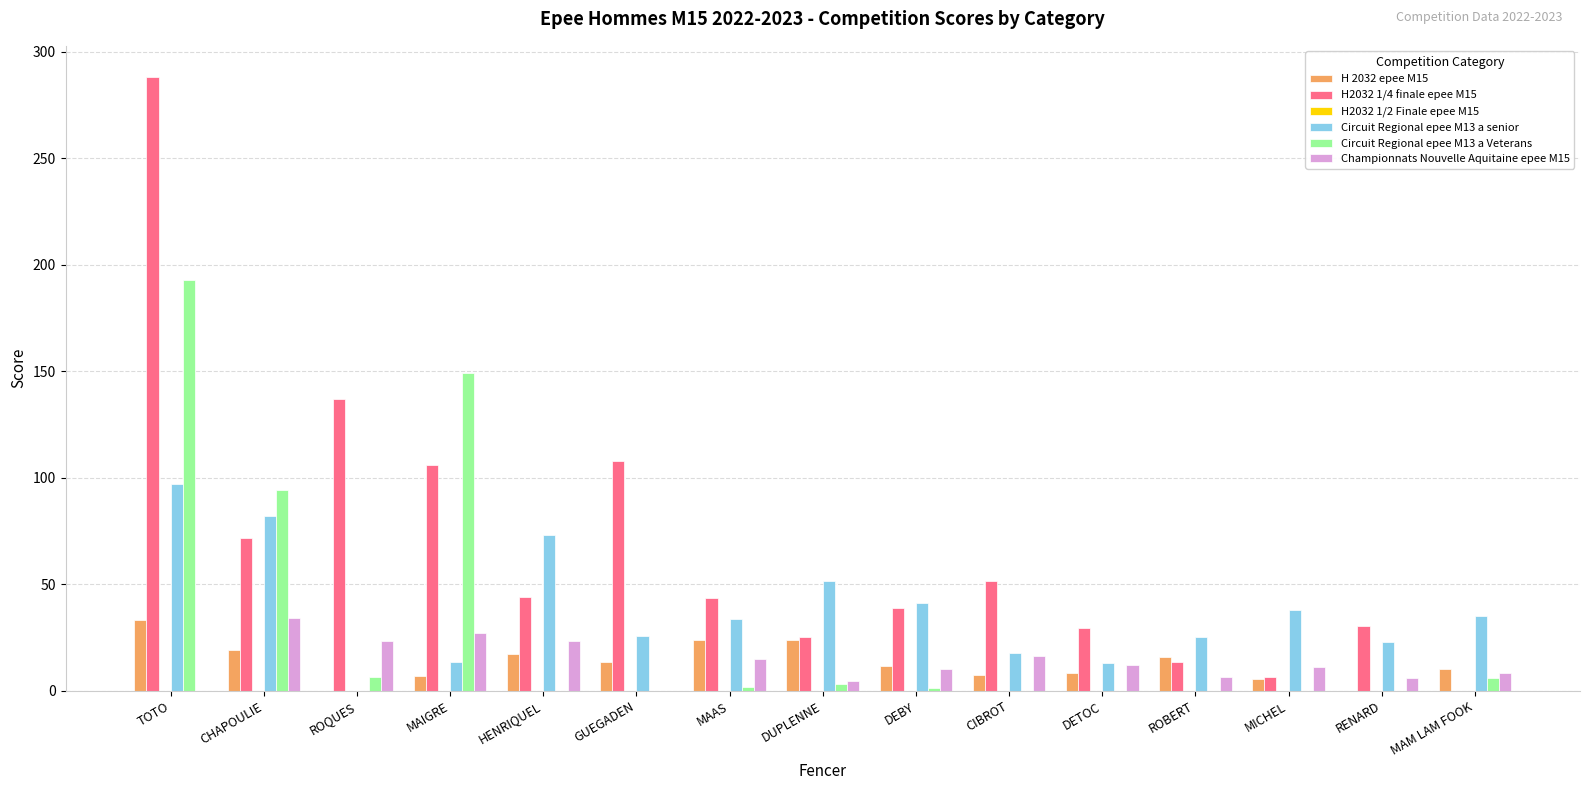

At which category is the sum across all series the highest?

TOTO